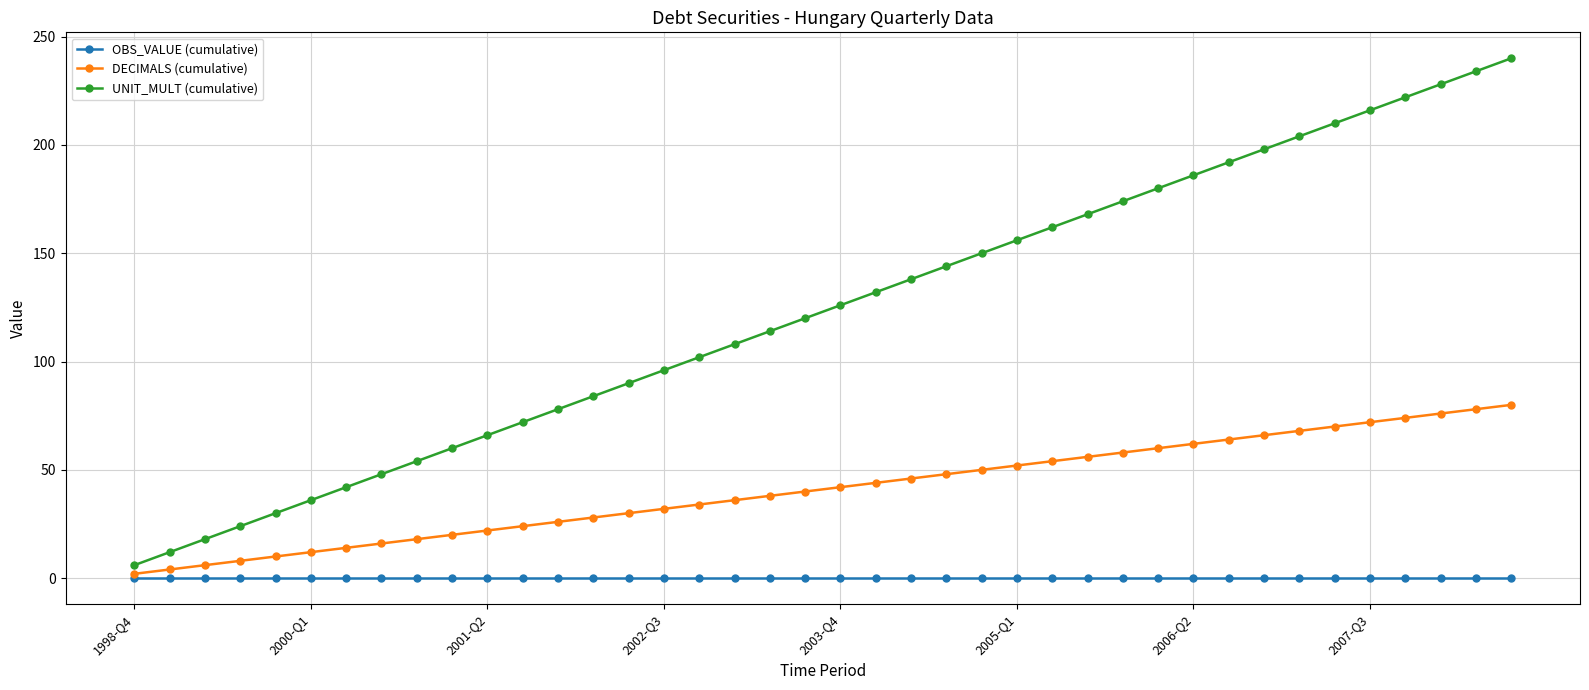

How many lines are shown in the chart?

3